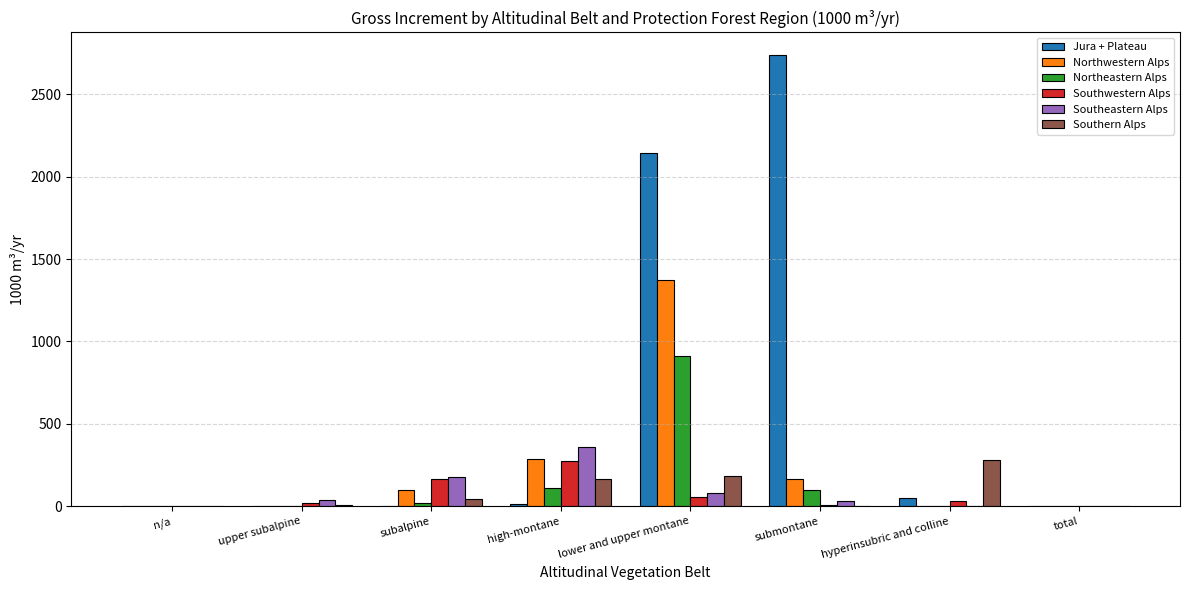

At which category is the sum across all series the highest?

lower and upper montane